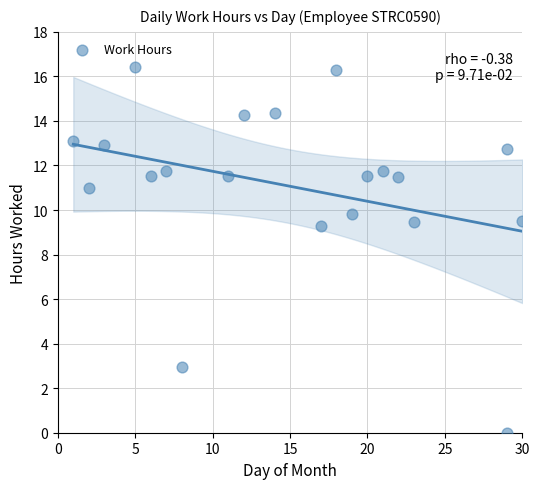

What is the range of X values (max minus min)?

29.0